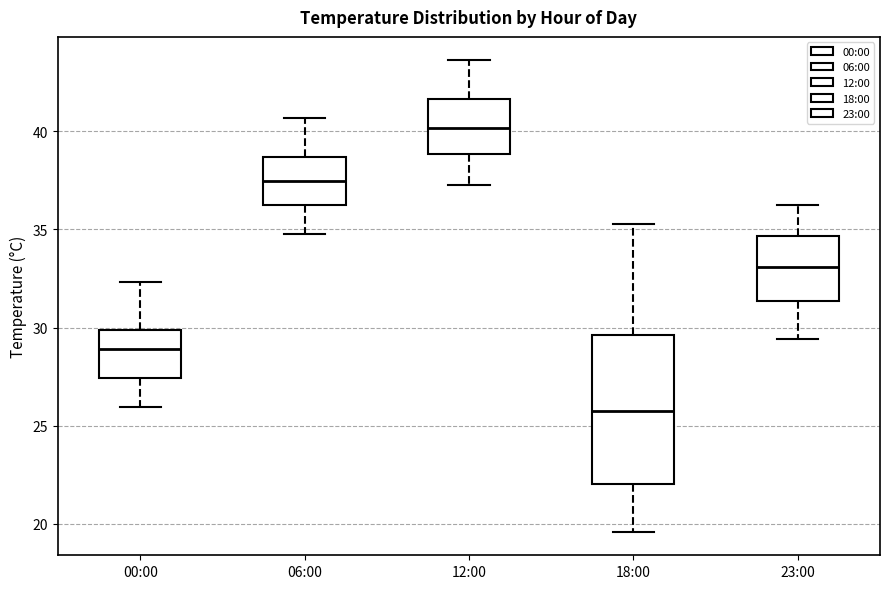

Which box has the highest median line?

12:00